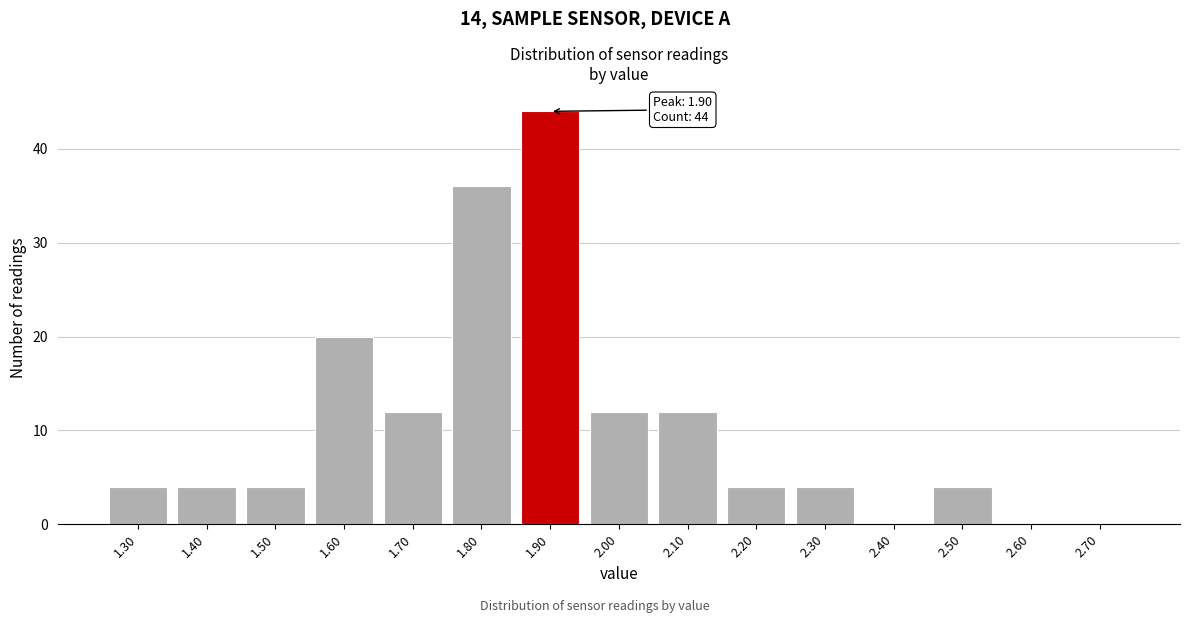

Reading left to right, transcribe all the data shown in this chart.

1.30=4	1.40=4	1.50=4	1.60=20	1.70=12	1.80=36	1.90=44	2.00=12	2.10=12	2.20=4	2.30=4	2.40=0	2.50=4	2.60=0	2.70=0